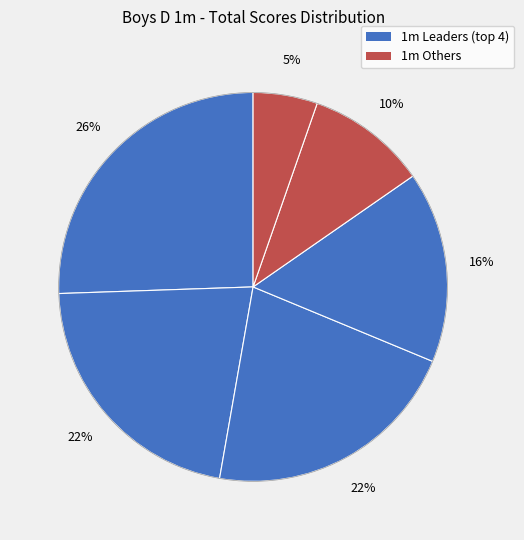

How many segments does this pie chart have?

6